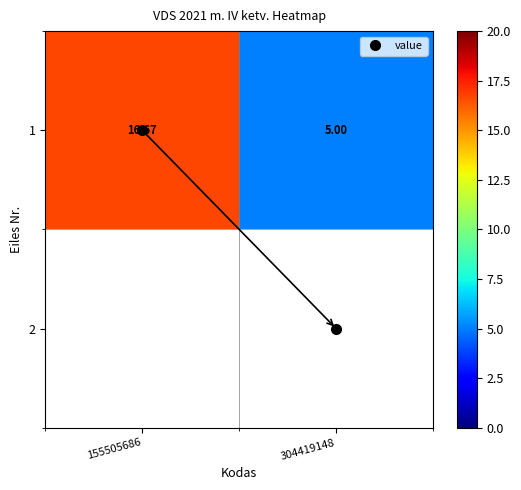

At how many categories does at least one series exceed 8?

1